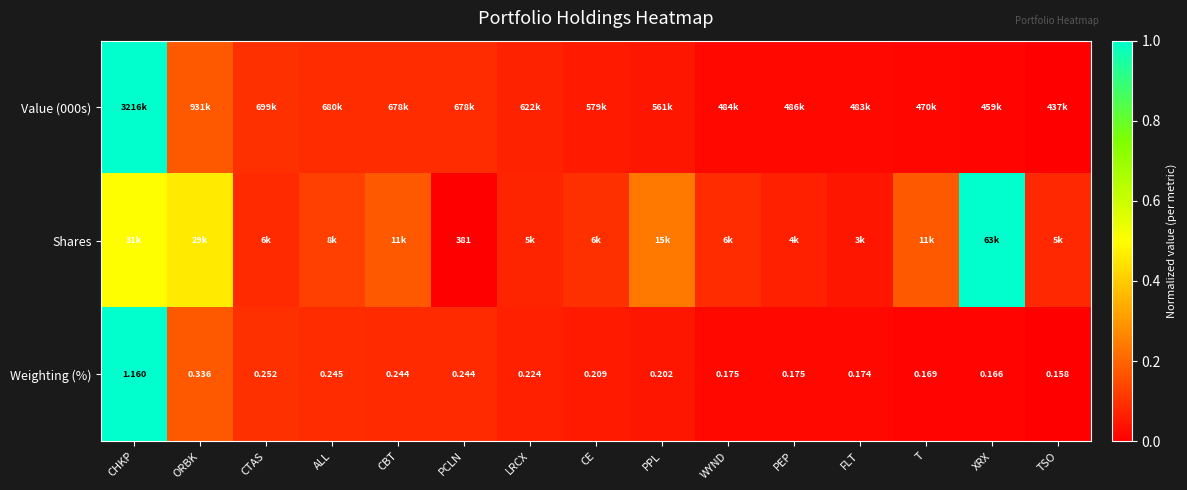

Between ORBK and PEP, which is larger?

ORBK